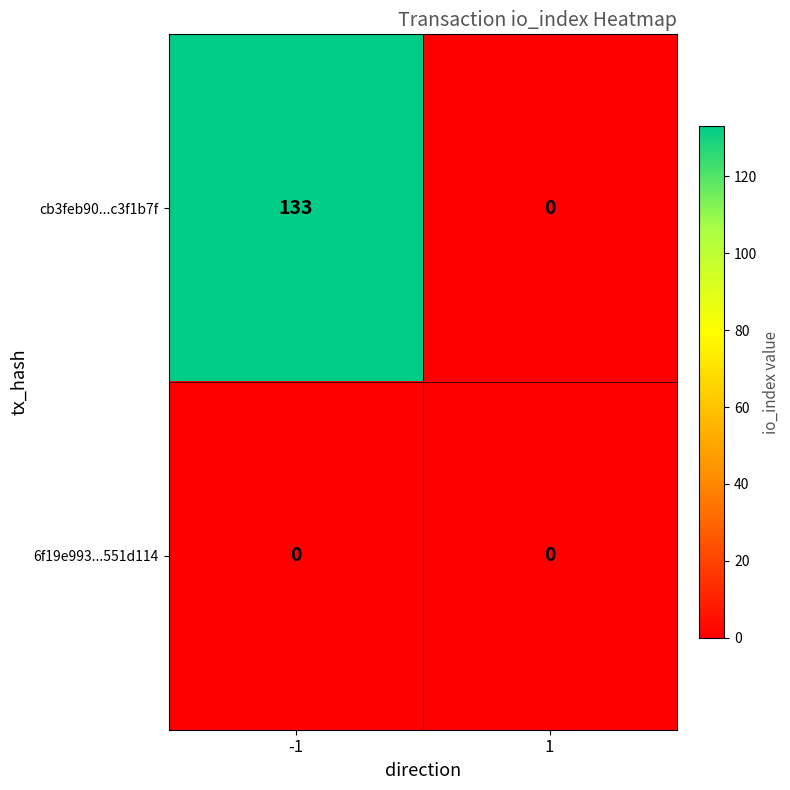

Which series changed the most between -1 and 1?

cb3feb90...c3f1b7f